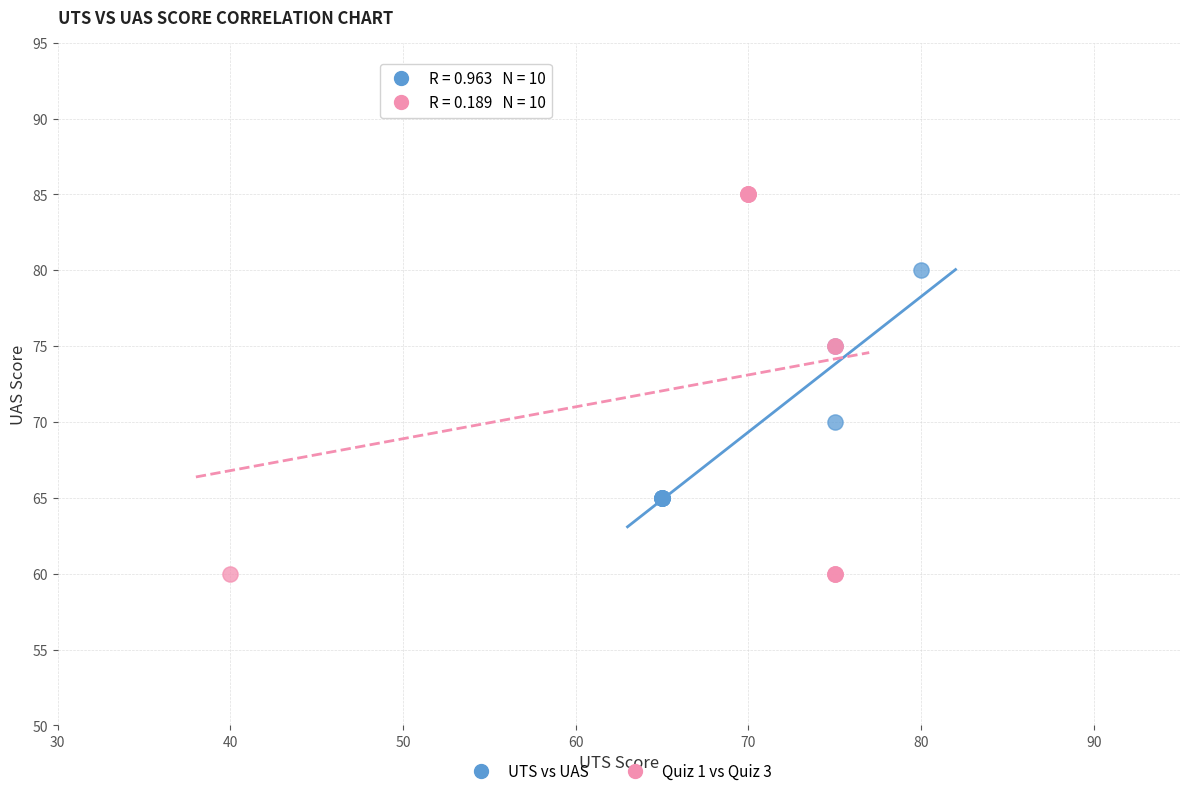

Which series contains the lowest Y value?

Quiz 1 vs Quiz 3